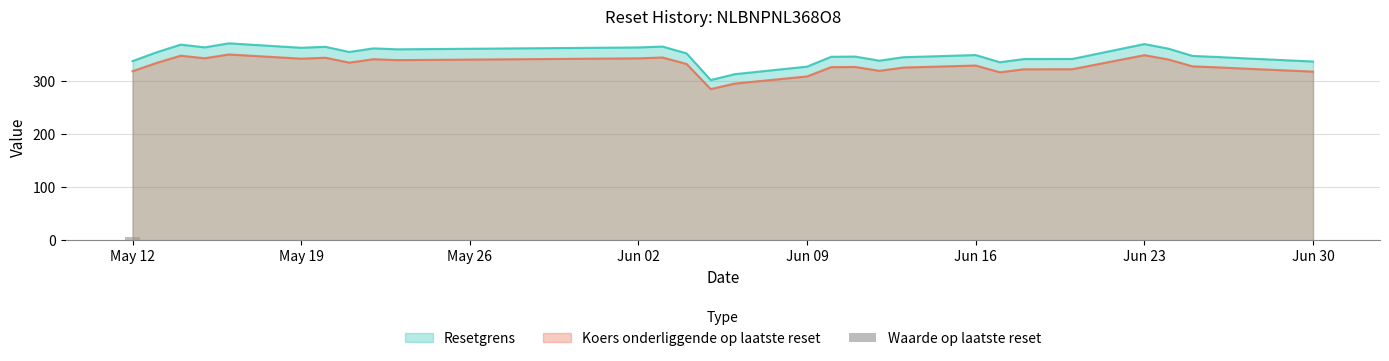

The value of Koers onderliggende op laatste reset at May 19 is 342.1. True or false?

True